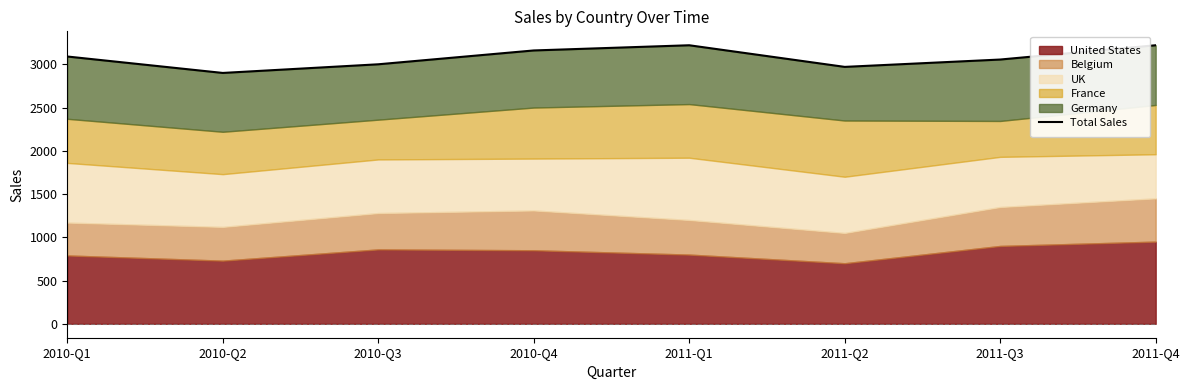

True or false: the data shows 3220 at 2011-Q1.

True